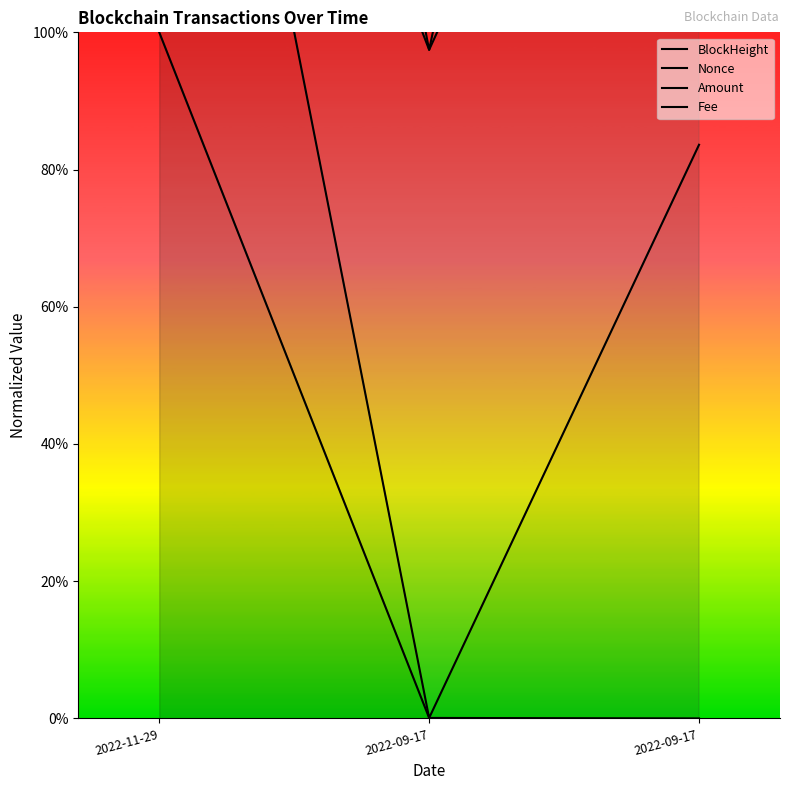

How many data points in Nonce are above 183?

2